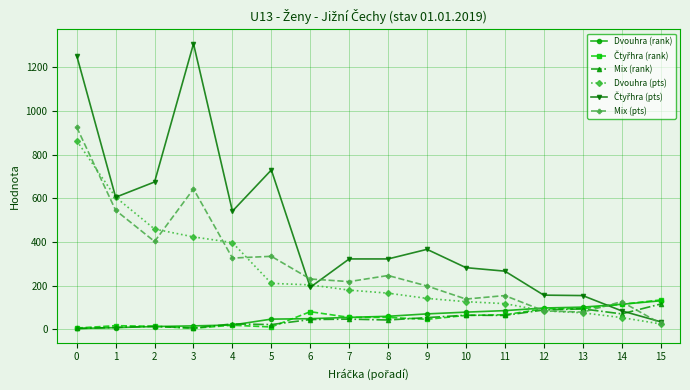

What is the average value of the Mix (pts) series?

292